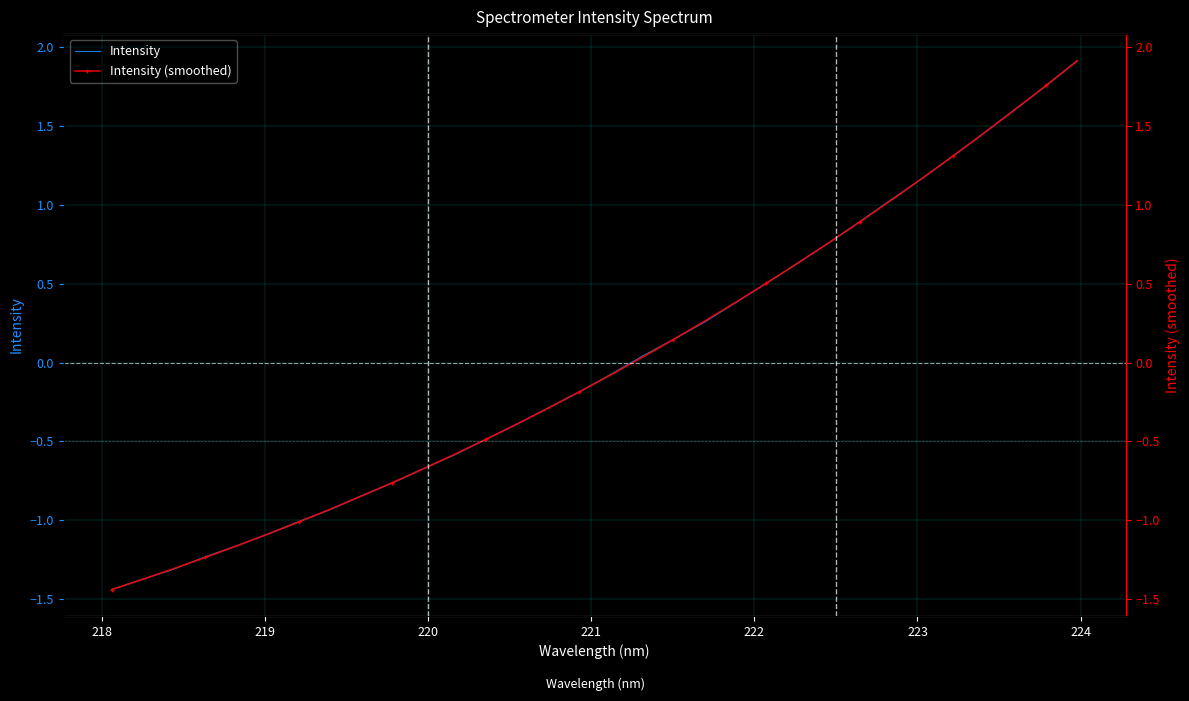

How many values in Intensity (smoothed) are above zero?

15